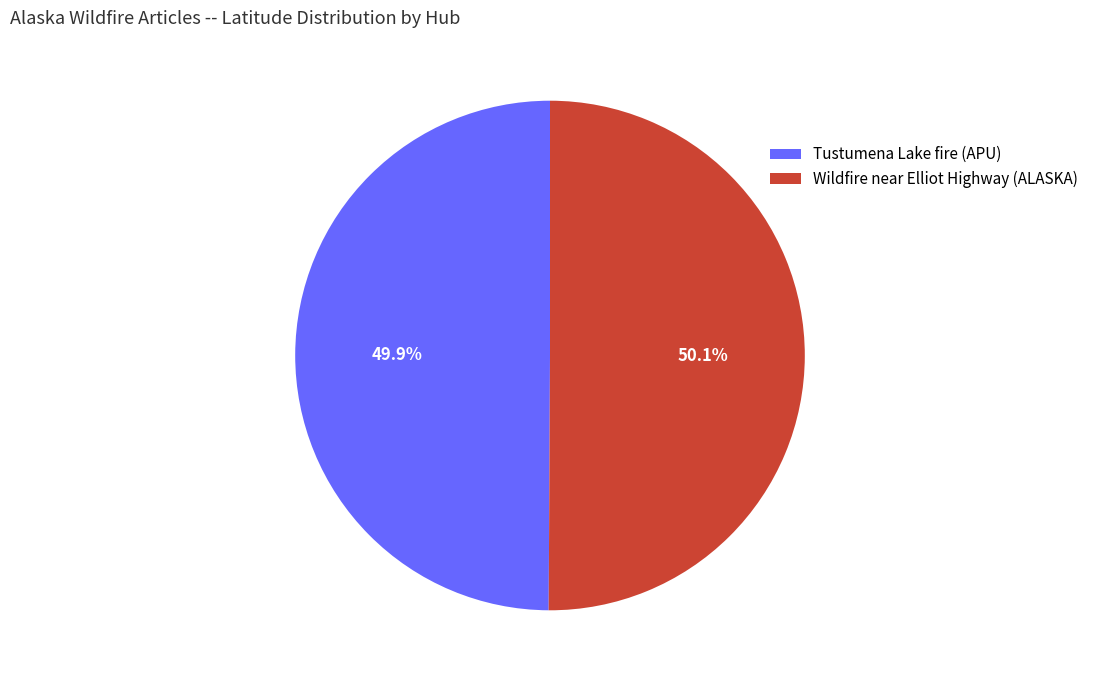

How many segments does this pie chart have?

2